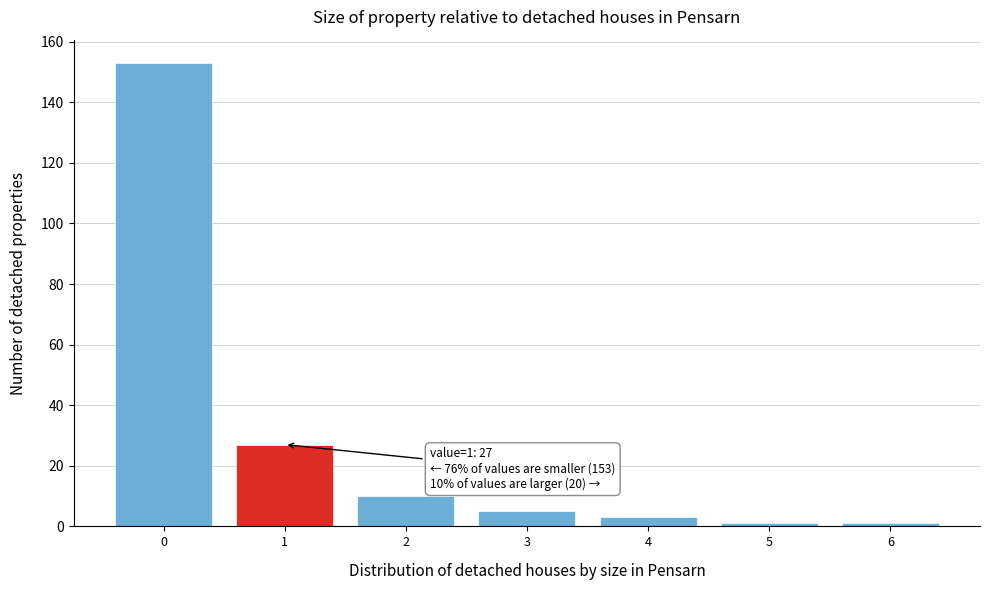

Which range on the x-axis has the tallest bar?

-0.5 to 0.5